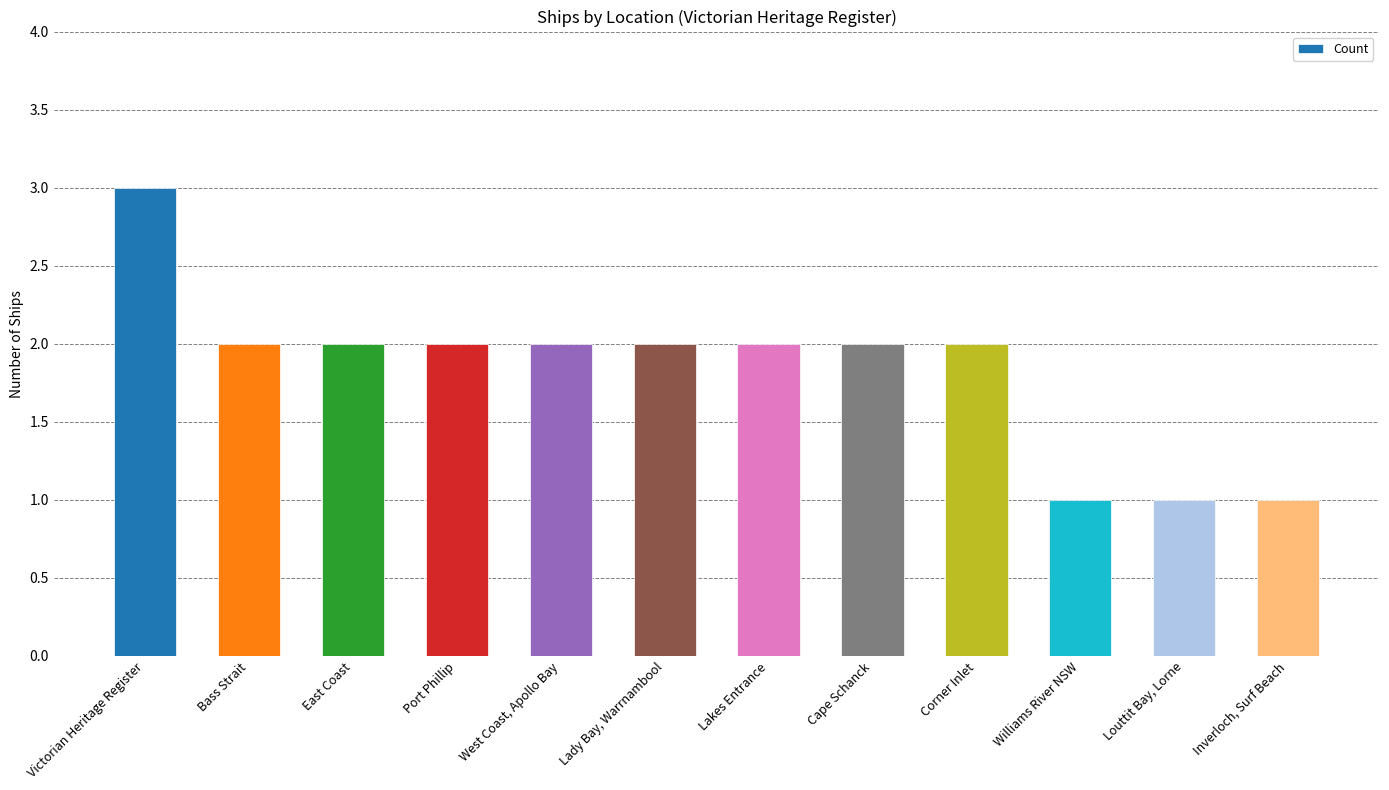

What is the sum of the values at Corner Inlet and East Coast?

4